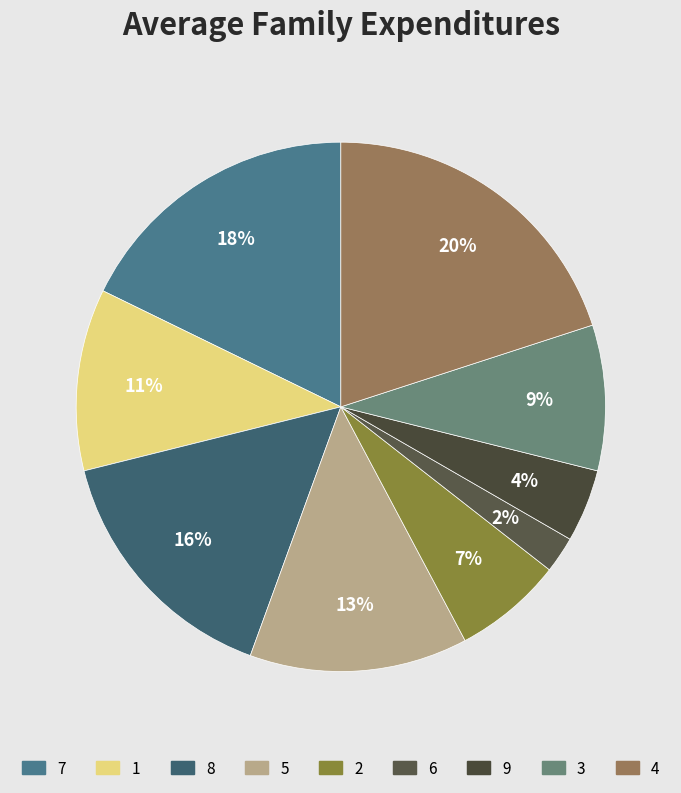

How many slices are in this pie chart?

9